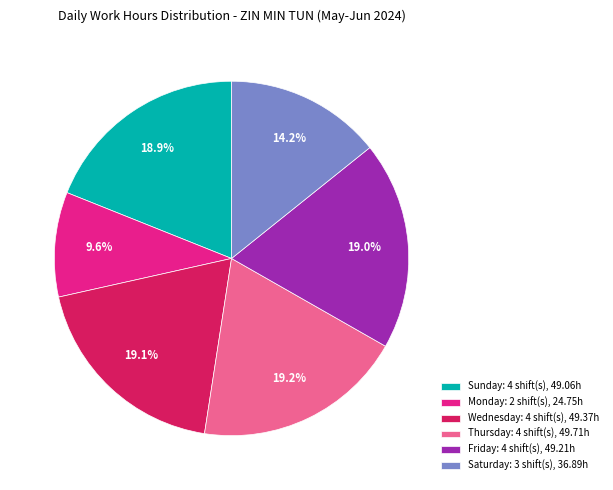

Is there a majority slice in this chart?

No